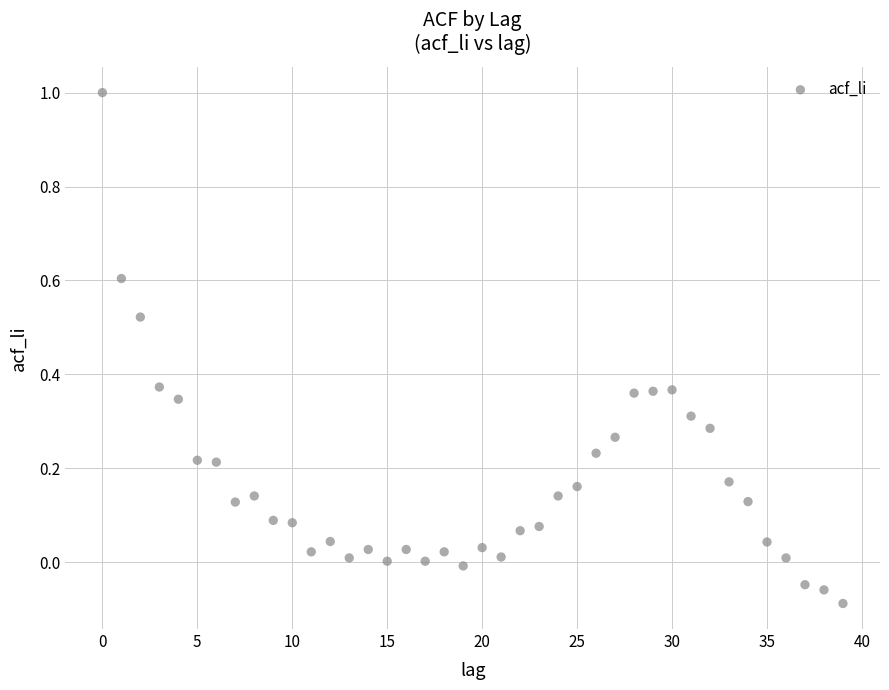

What is the range of Y values (max minus min)?

1.1